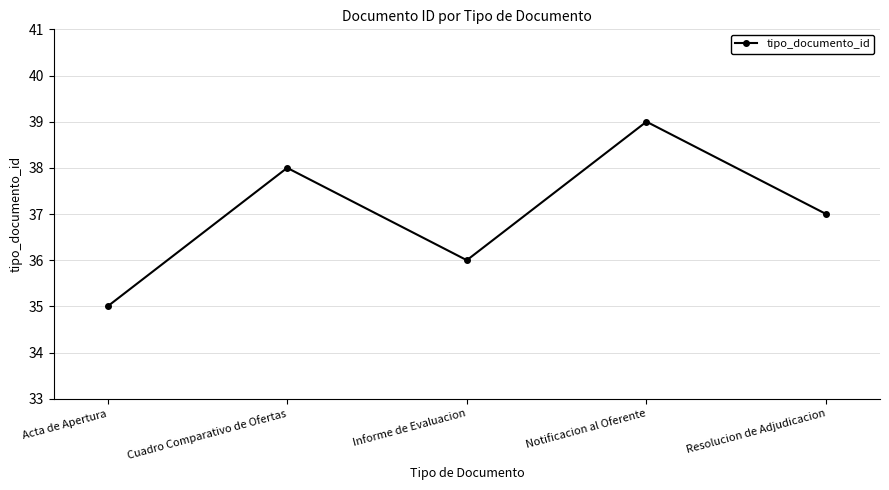

Which category has the lowest value across all series?

Acta de Apertura